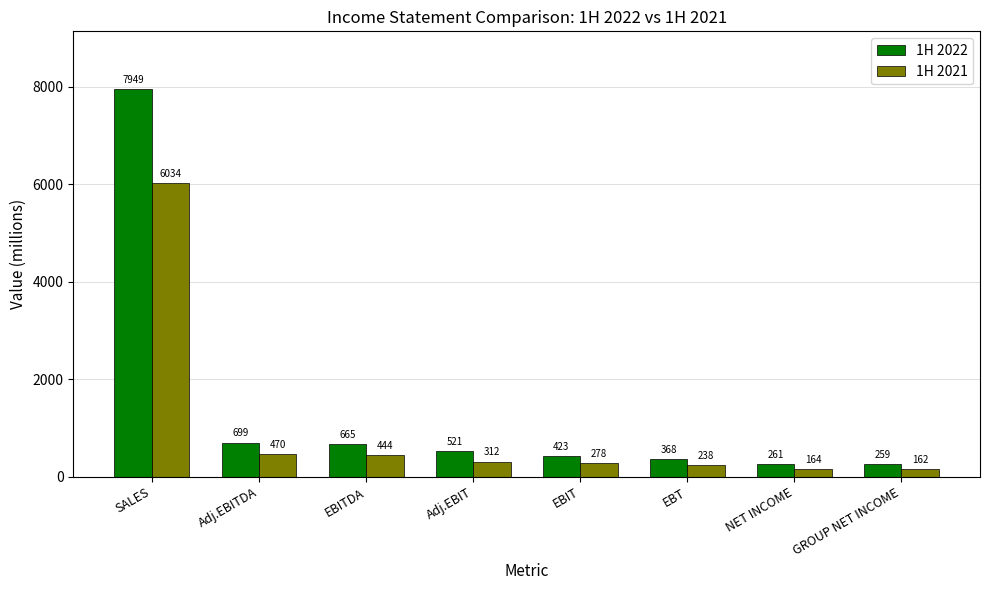

List the series in order of their overall mean, lowest first.

1H 2021, 1H 2022